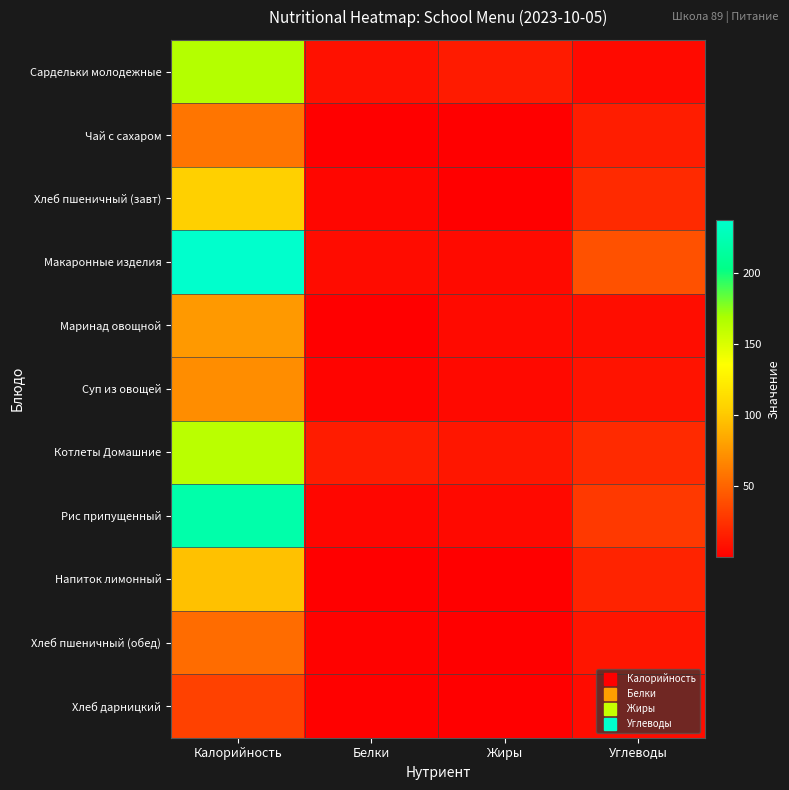

What is the maximum value shown in the chart?

236.9